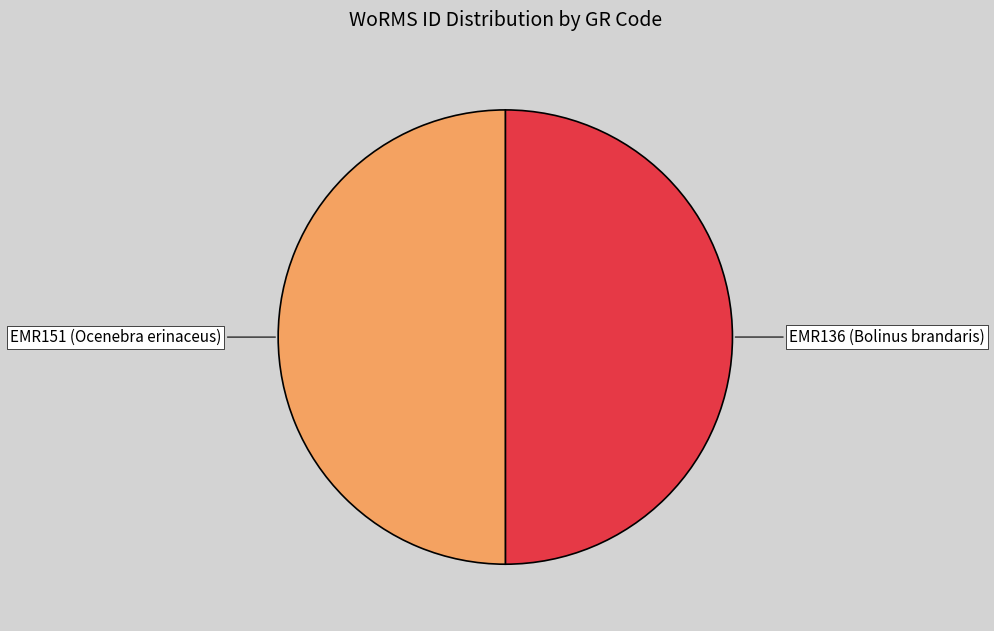

Is it true that EMR136 (Bolinus brandaris) is 39% of the pie?

False